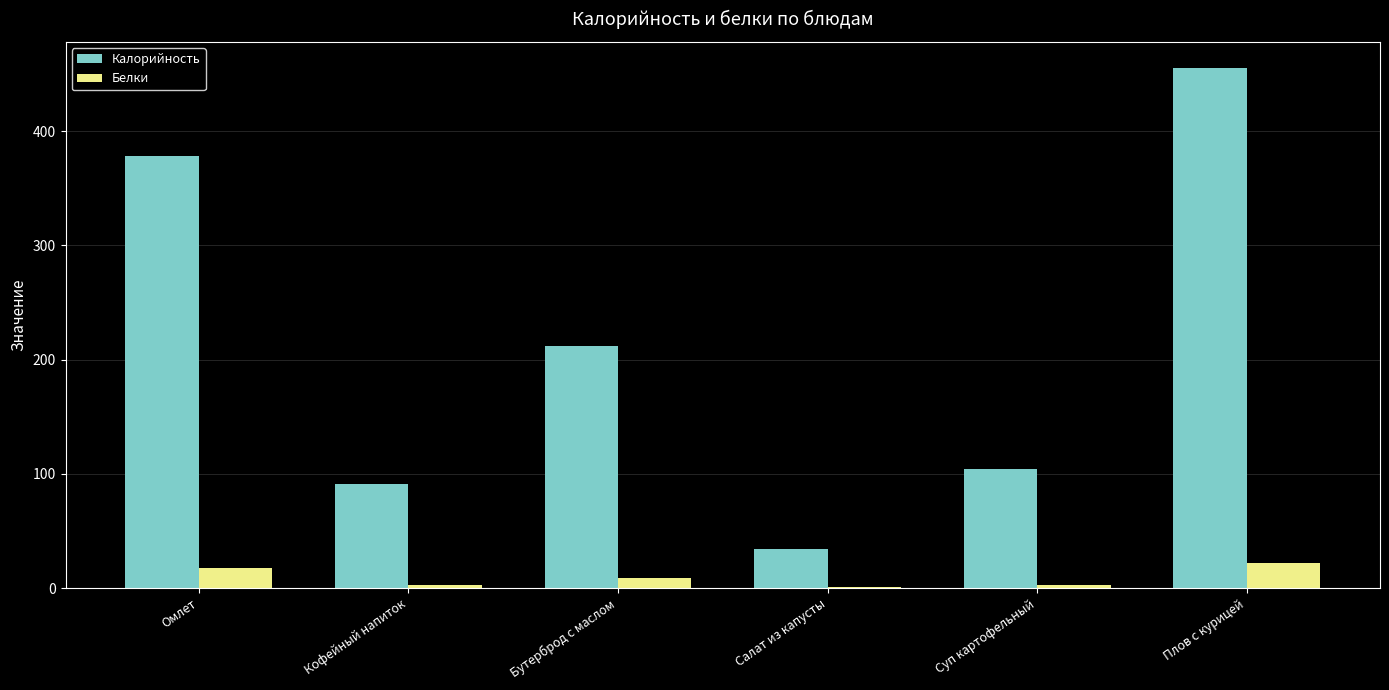

What is the sum of all Калорийность values?

1275.2